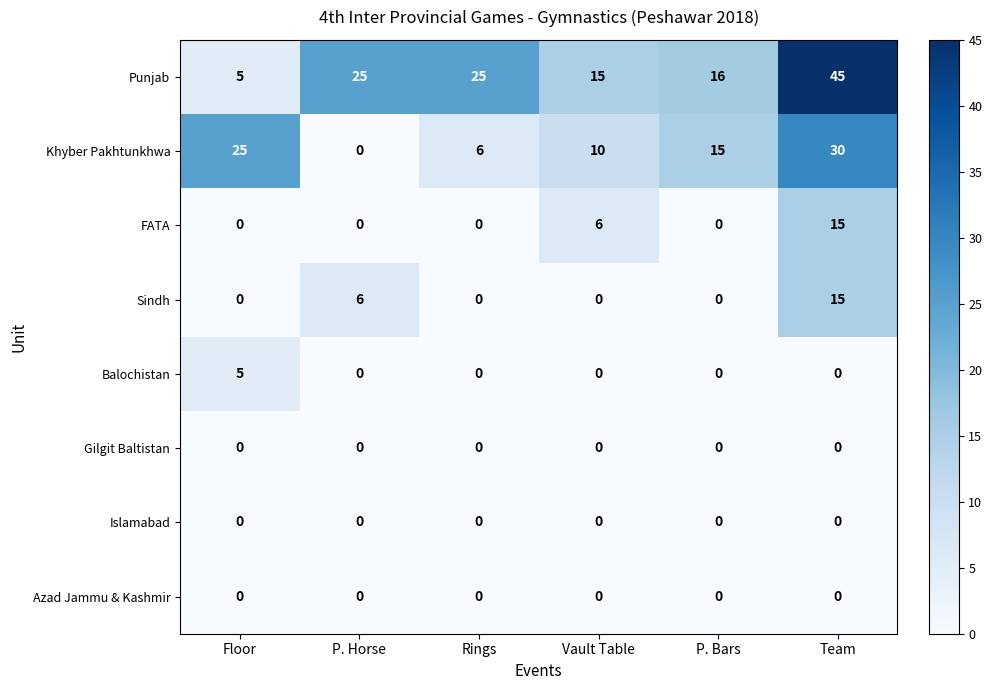

What is the average value of the FATA series?

4